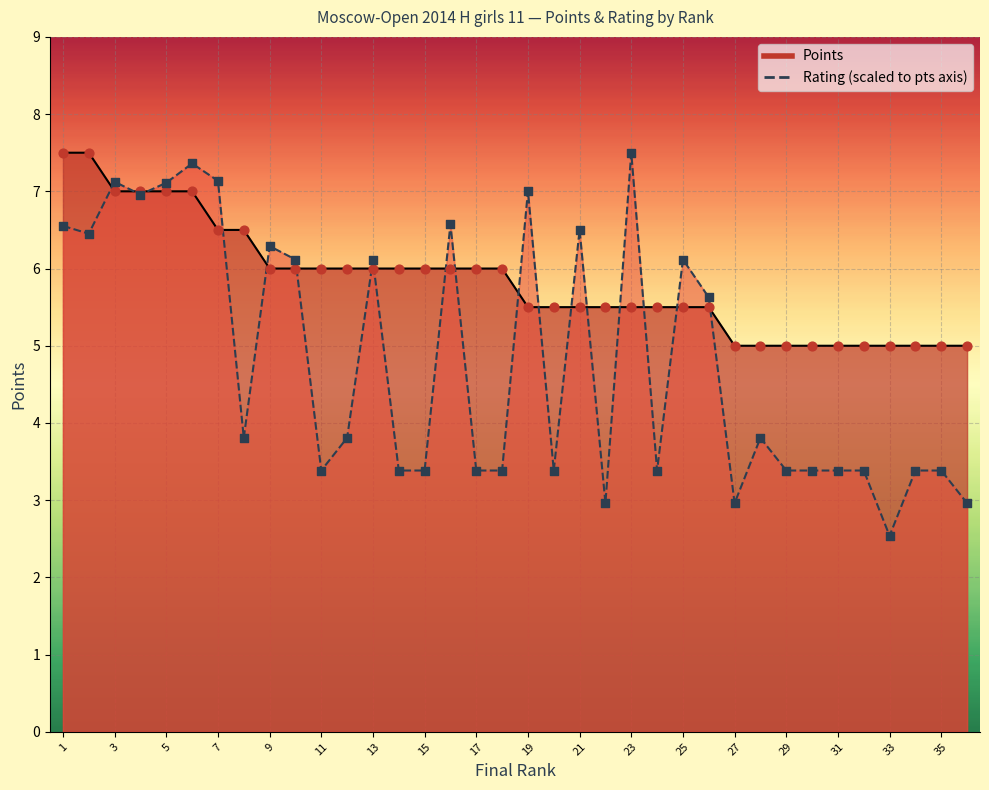

Which series reaches the maximum Y coordinate?

Points